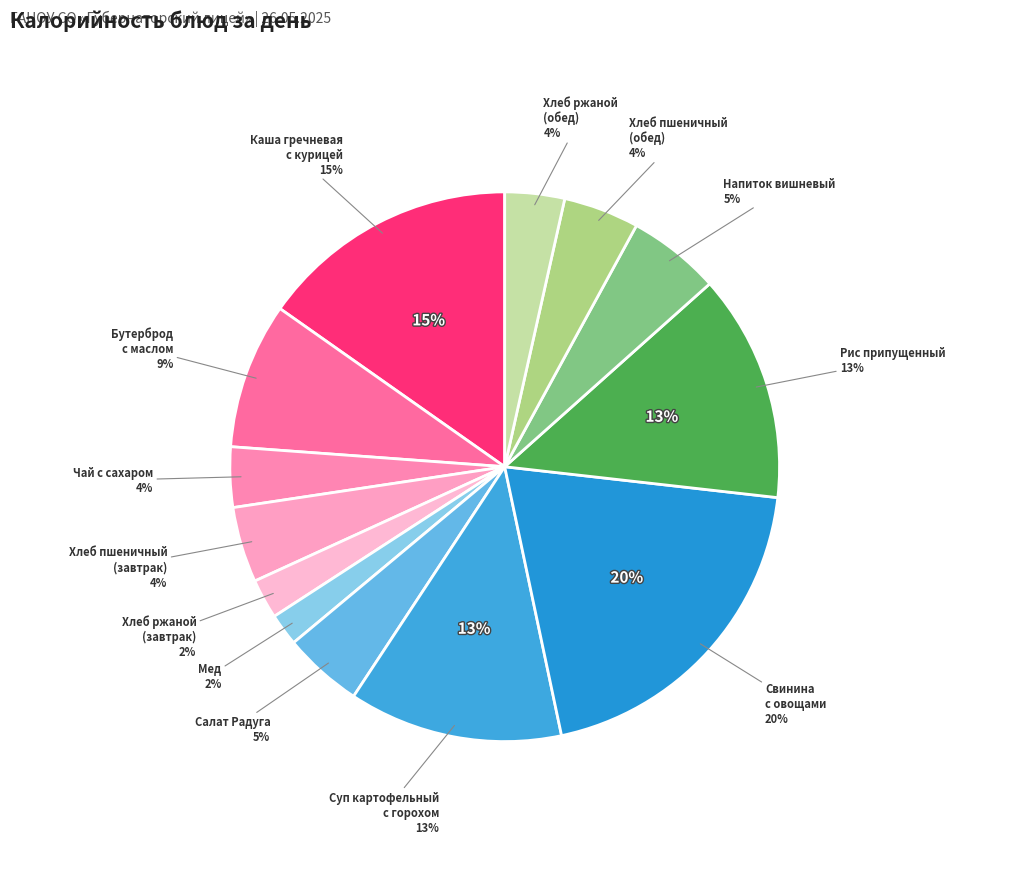

Which category has the smallest portion of the pie?

Мед